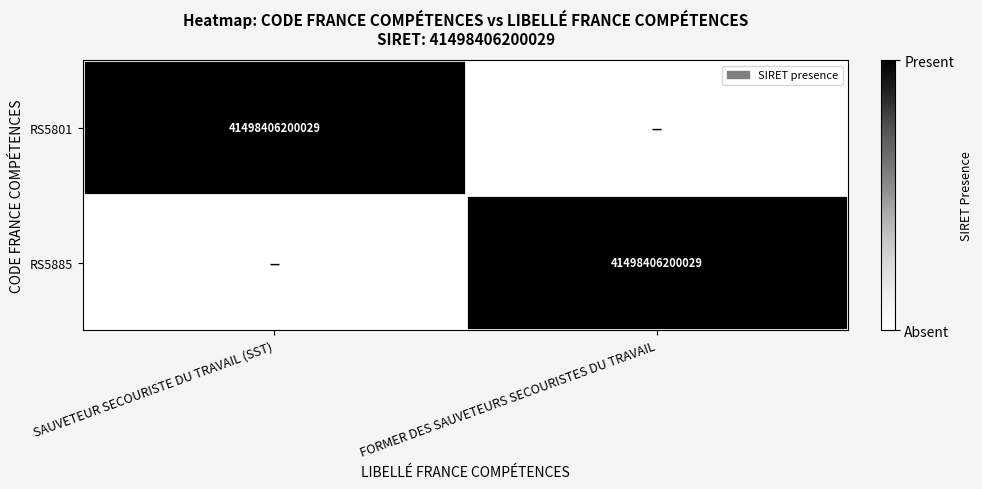

The value of RS5885 at FORMER DES SAUVETEURS SECOURISTES DU TRAVAIL is 1. True or false?

False